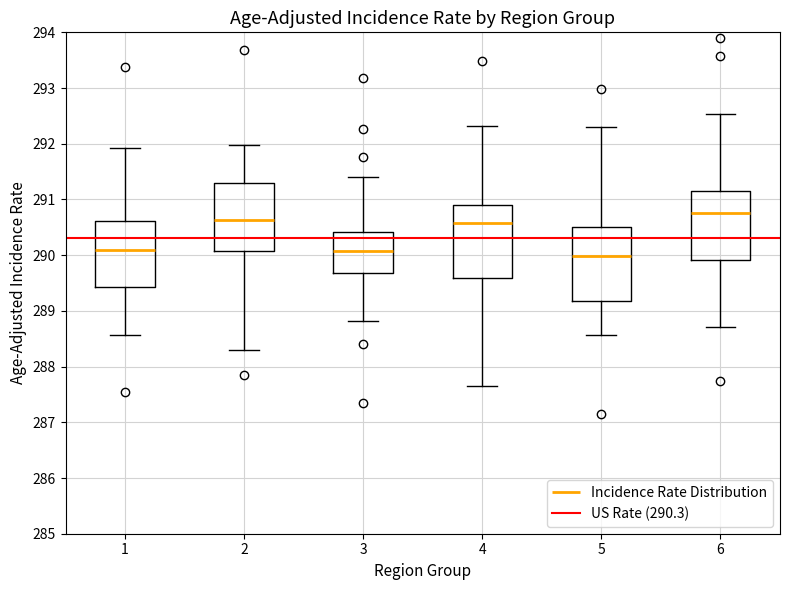

Which box has the highest median line?

6